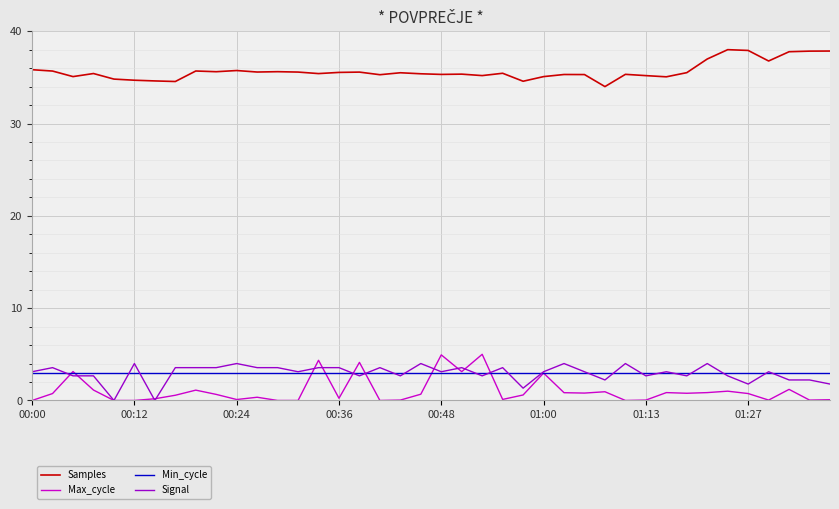

True or false: Samples and Min_cycle cross at least once.

False